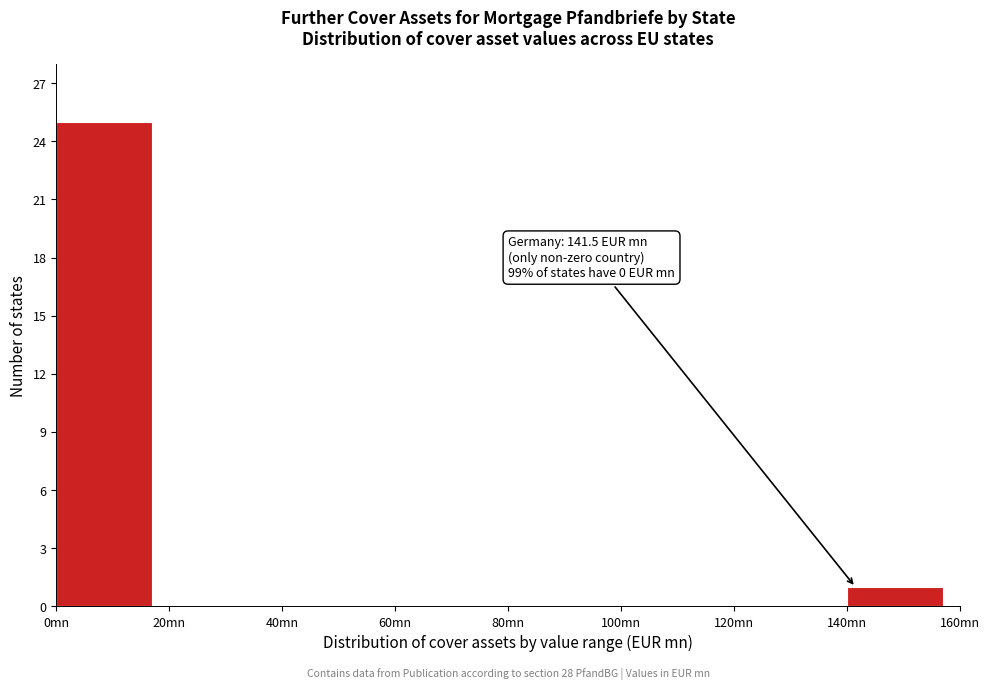

Which range on the x-axis has the tallest bar?

0 to 20